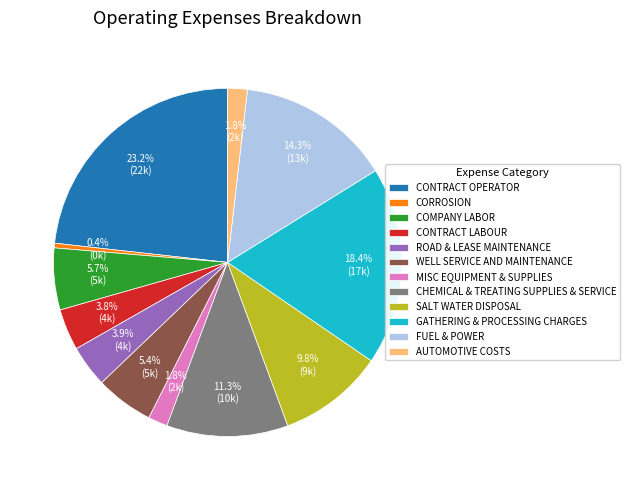

Approximately how many times larger is the value at GATHERING & PROCESSING CHARGES compared to SALT WATER DISPOSAL?

1.9